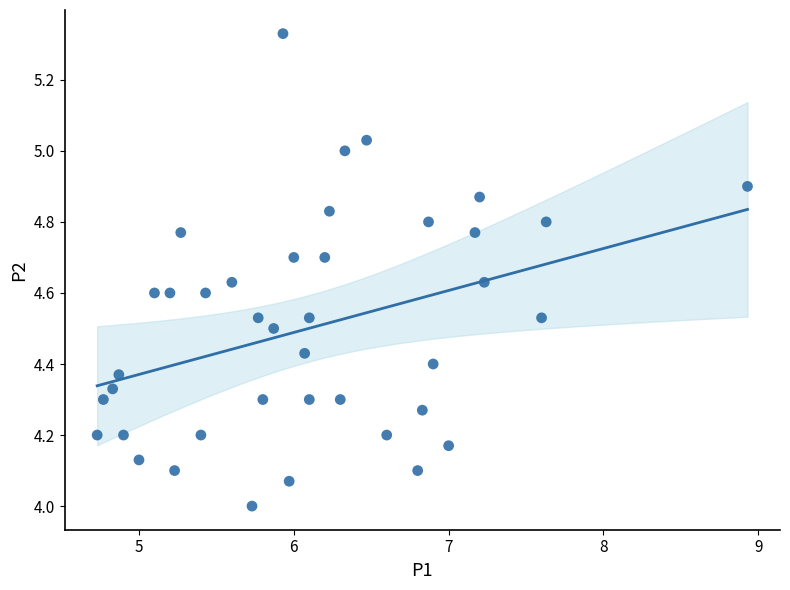

What is the range of Y values (max minus min)?

1.3